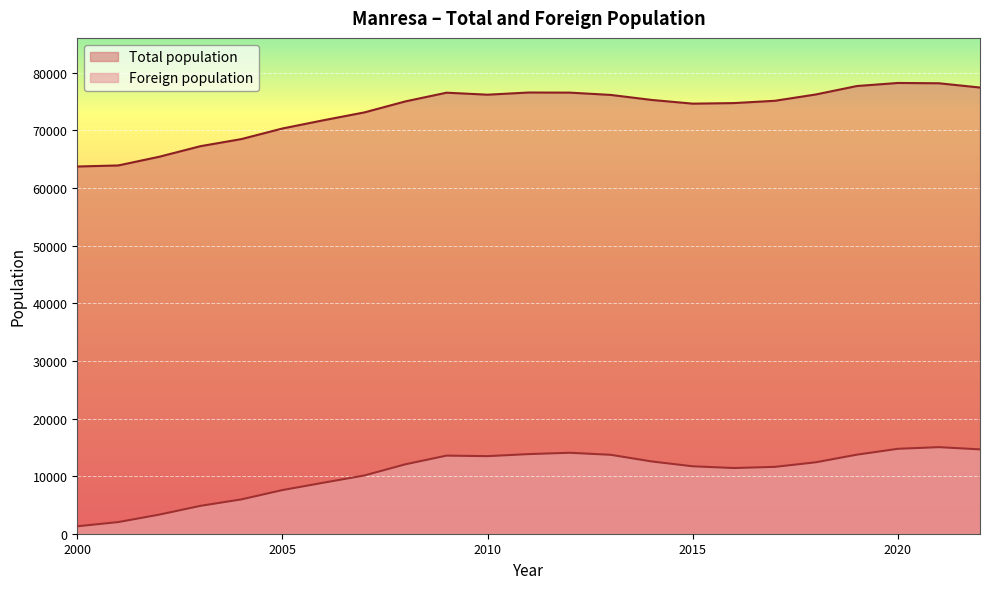

In Foreign population, how many points are lower than both neighbors (excluding endpoints)?

2